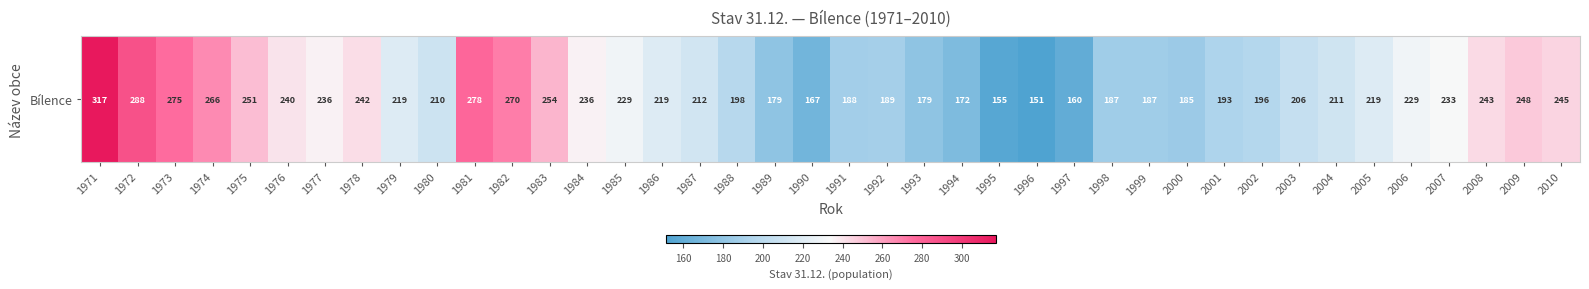

What is the ratio of the value at 2007 to the value at 1999?

1.2